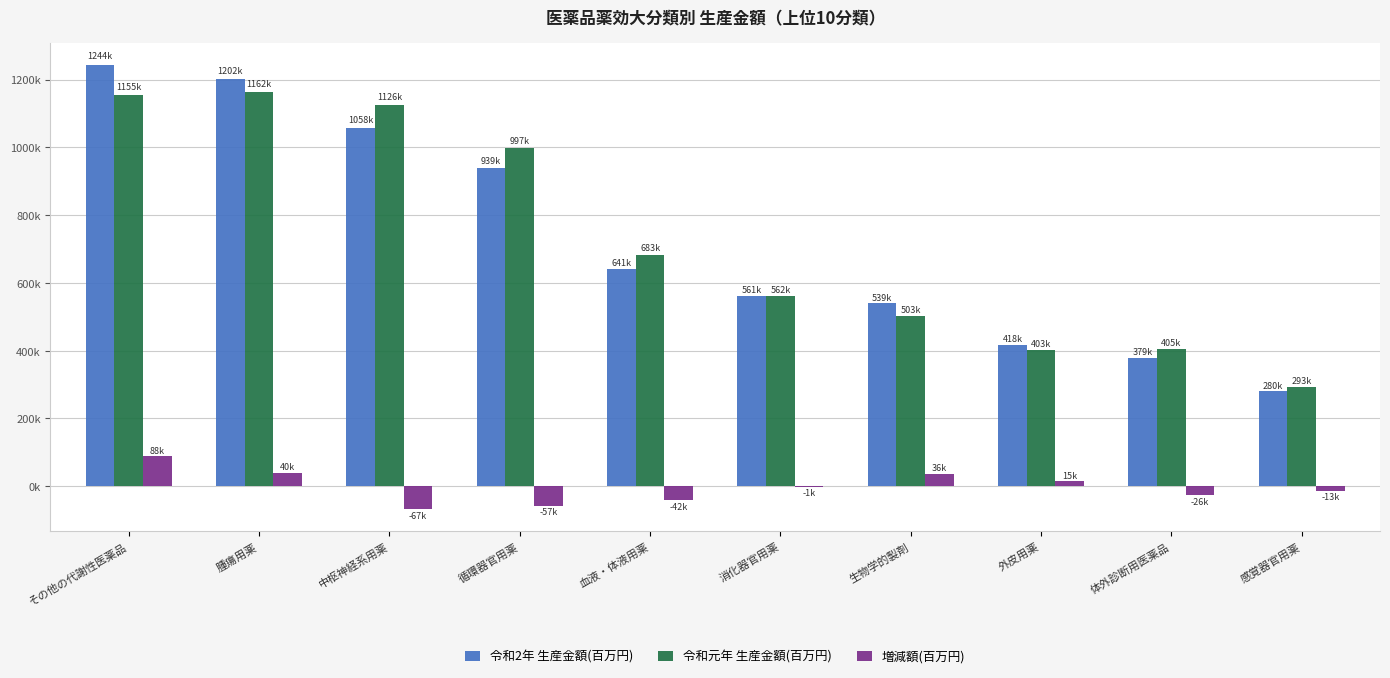

Reading right to left, extract all data points from this chart.

令和2年 生産金額(百万円): 感覚器官用薬=280185	体外診断用医薬品=378822	外皮用薬=417598	生物学的製剤=539204	消化器官用薬=560631	血液・体液用薬=641276	循環器官用薬=939361	中枢神経系用薬=1058320	腫瘍用薬=1201560	その他の代謝性医薬品=1243625
令和元年 生産金額(百万円): 感覚器官用薬=292912	体外診断用医薬品=405079	外皮用薬=403057	生物学的製剤=503308	消化器官用薬=561901	血液・体液用薬=683211	循環器官用薬=996769	中枢神経系用薬=1125517	腫瘍用薬=1161729	その他の代謝性医薬品=1155451
増減額(百万円): 感覚器官用薬=-12727	体外診断用医薬品=-26257	外皮用薬=14541	生物学的製剤=35897	消化器官用薬=-1270	血液・体液用薬=-41935	循環器官用薬=-57407	中枢神経系用薬=-67197	腫瘍用薬=39831	その他の代謝性医薬品=88175